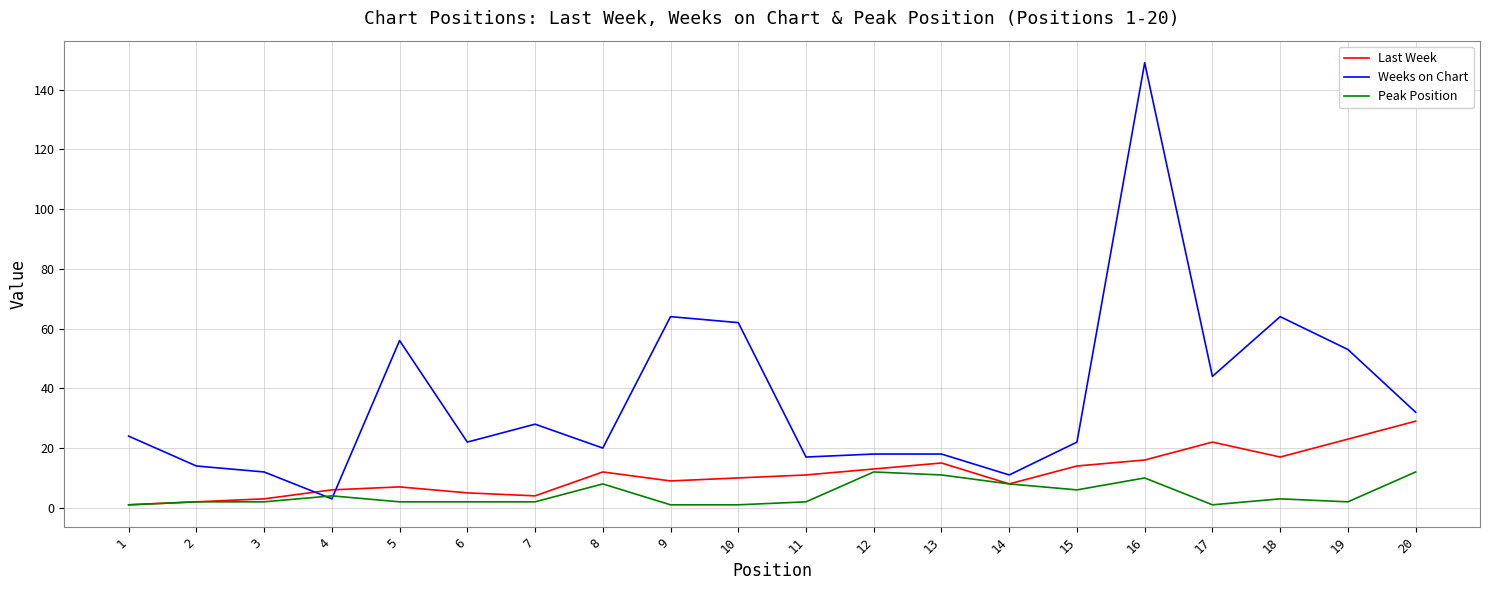

What is the sum of all Last Week values?

227